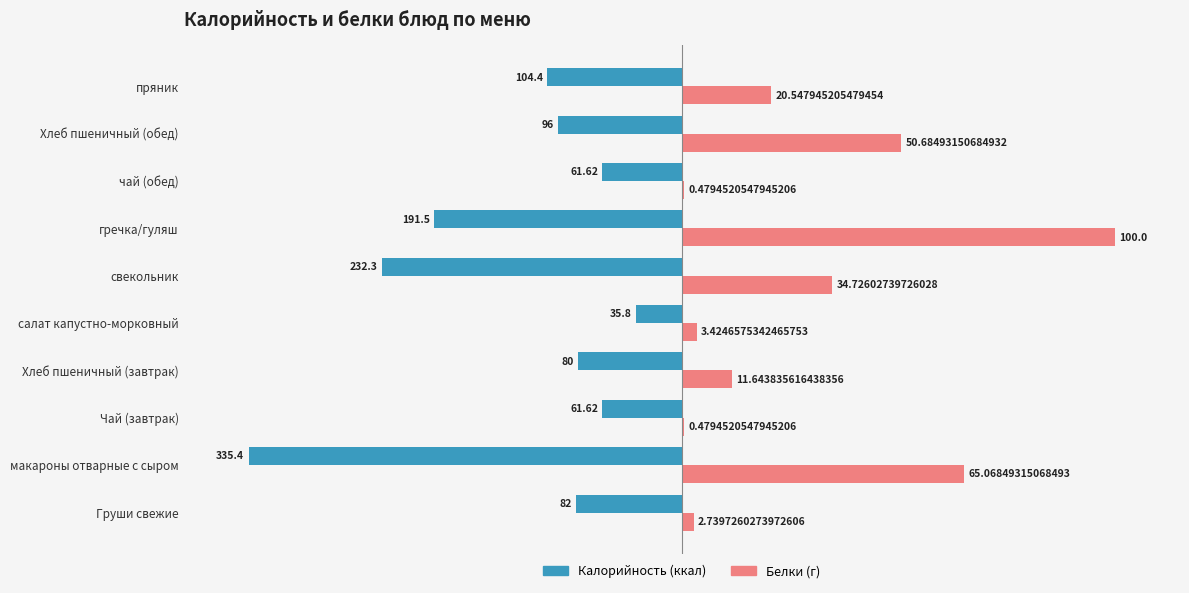

At which category is the sum across all series the highest?

гречка/гуляш